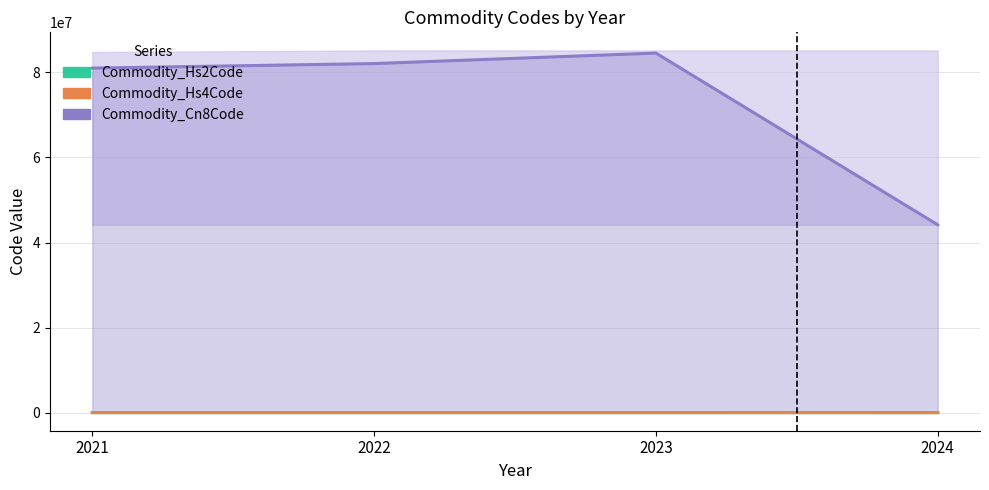

Rank the categories by Commodity_Cn8Code value from highest to lowest.

2023, 2022, 2021, 2024